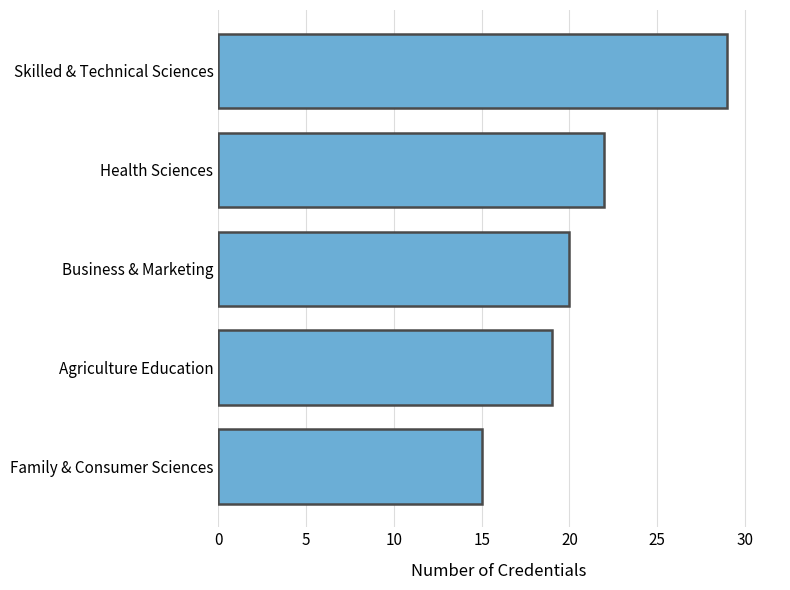

Which has a higher value, Skilled & Technical Sciences or Family & Consumer Sciences?

Skilled & Technical Sciences